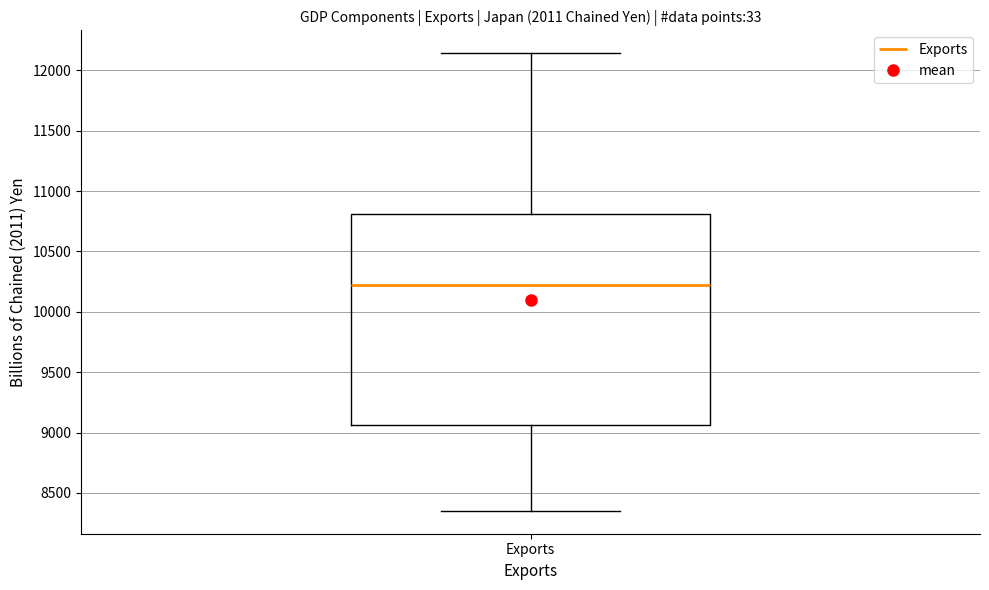

Transcribe this box plot: give where the median line is, the range the box spans, and where the two whiskers end, as read against the y-axis. The values are not printed on the chart, so give them approximately, as read against the axis.

median 10200, box 9050 to 10800, whiskers 8350 to 12150